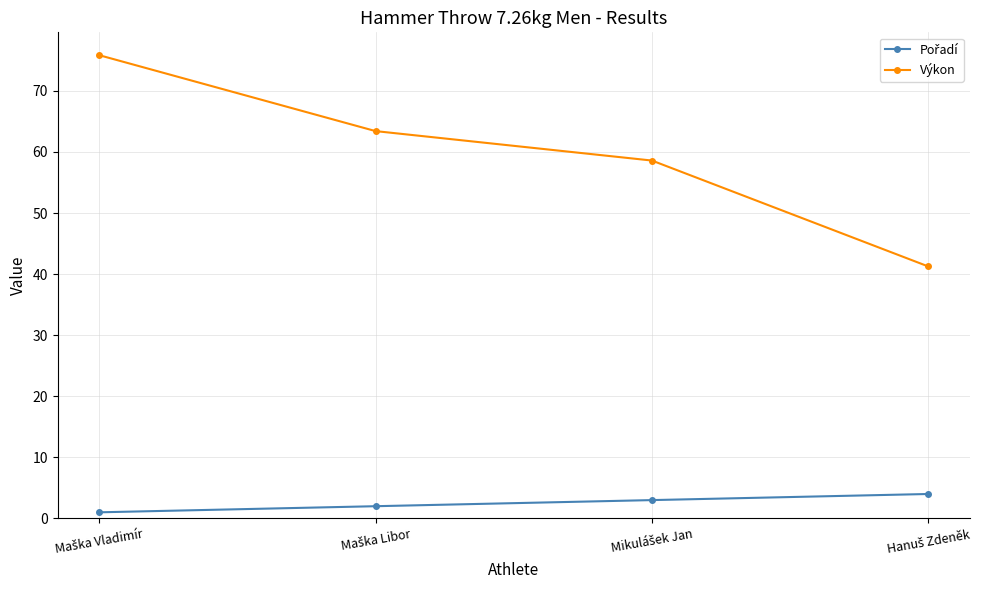

At how many categories does at least one series exceed 47?

3